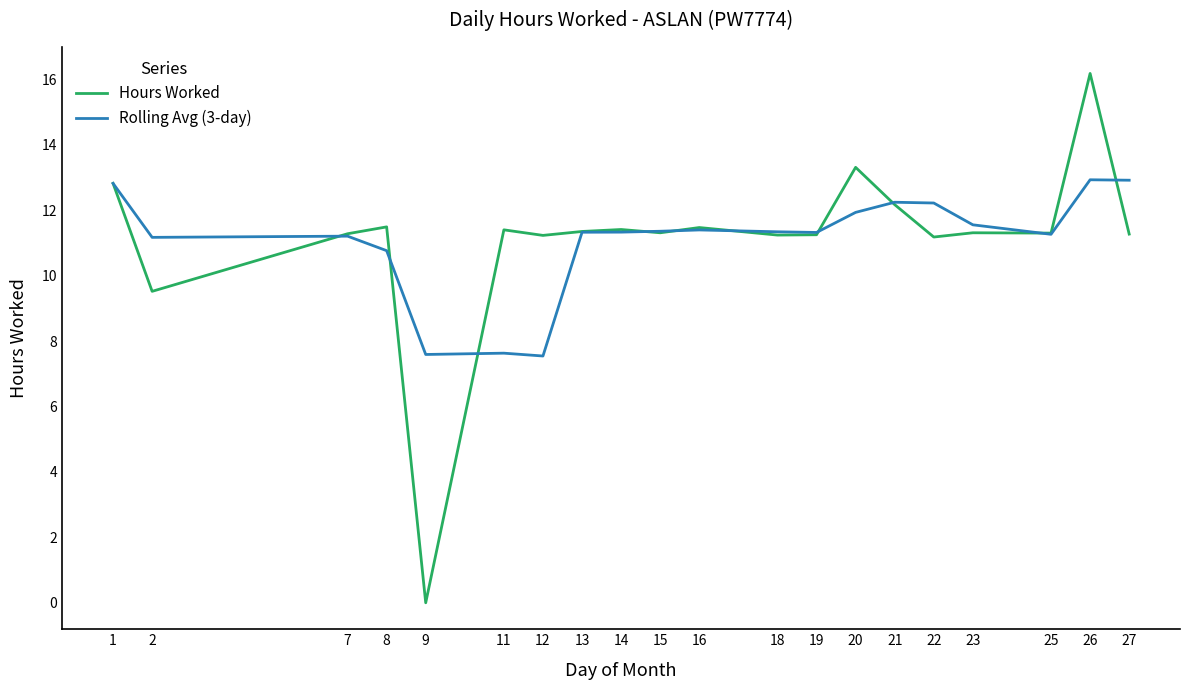

What are all the series names shown in the legend?

Hours Worked, Rolling Avg (3-day)